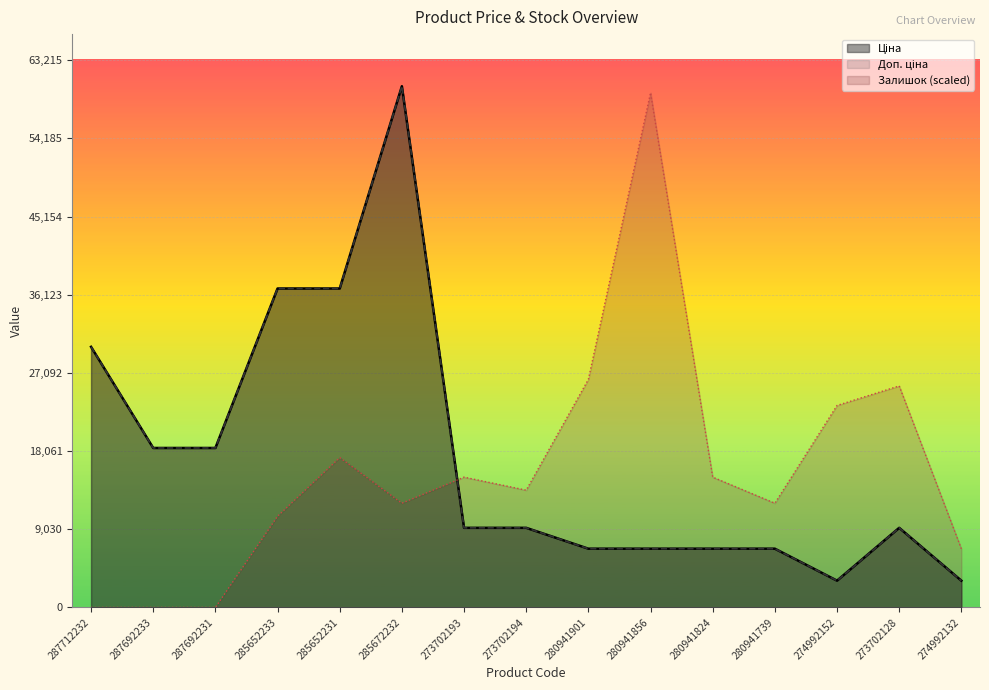

True or false: Доп. ціна has more than 0 points higher than both neighbors.

True